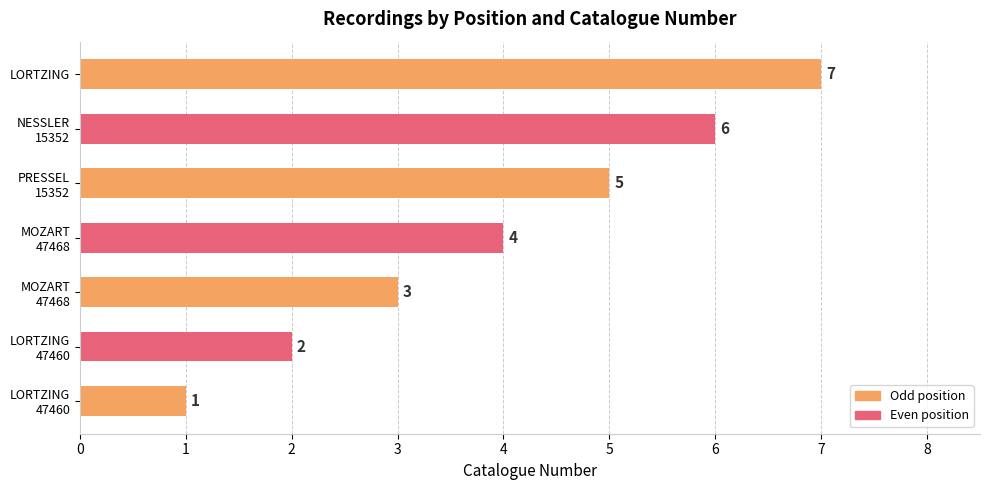

How many bars are there in total?

7